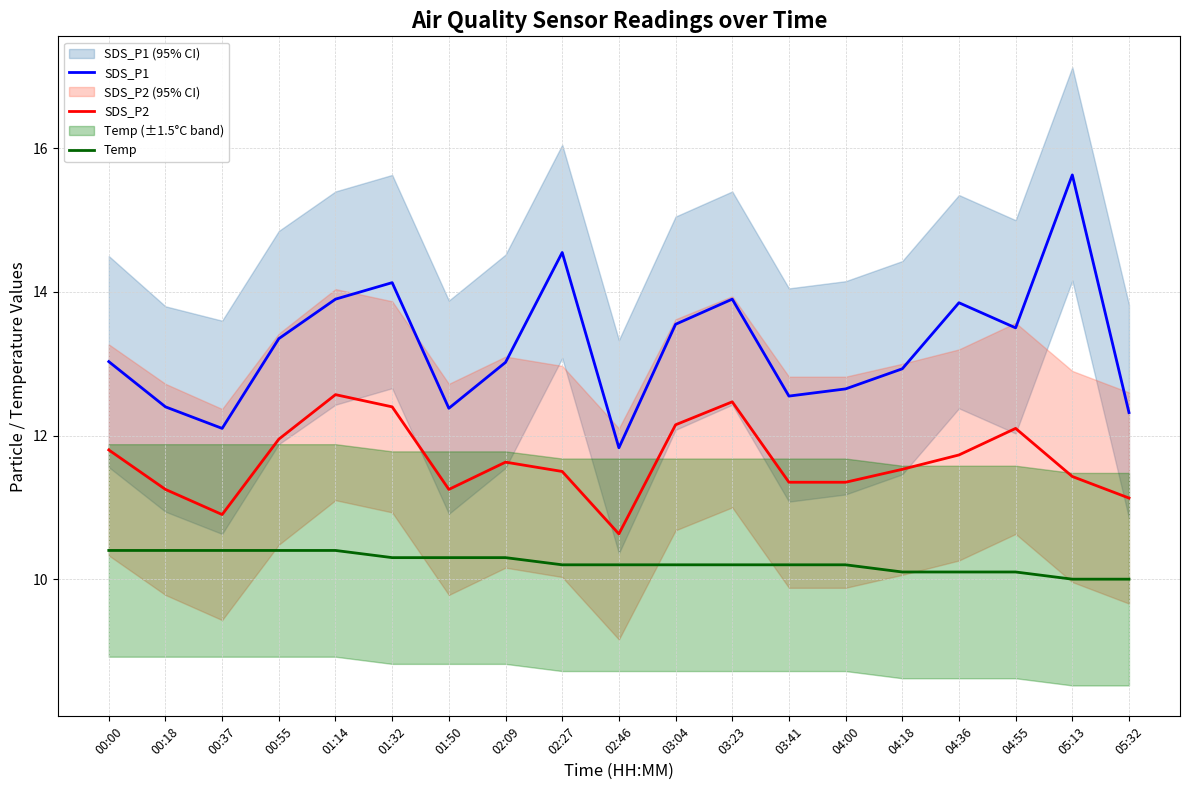

Rank the categories by SDS_P1 value from highest to lowest.

05:13, 02:27, 01:32, 01:14, 03:23, 04:36, 03:04, 04:55, 00:55, 00:00, 02:09, 04:18, 04:00, 03:41, 00:18, 01:50, 05:32, 00:37, 02:46